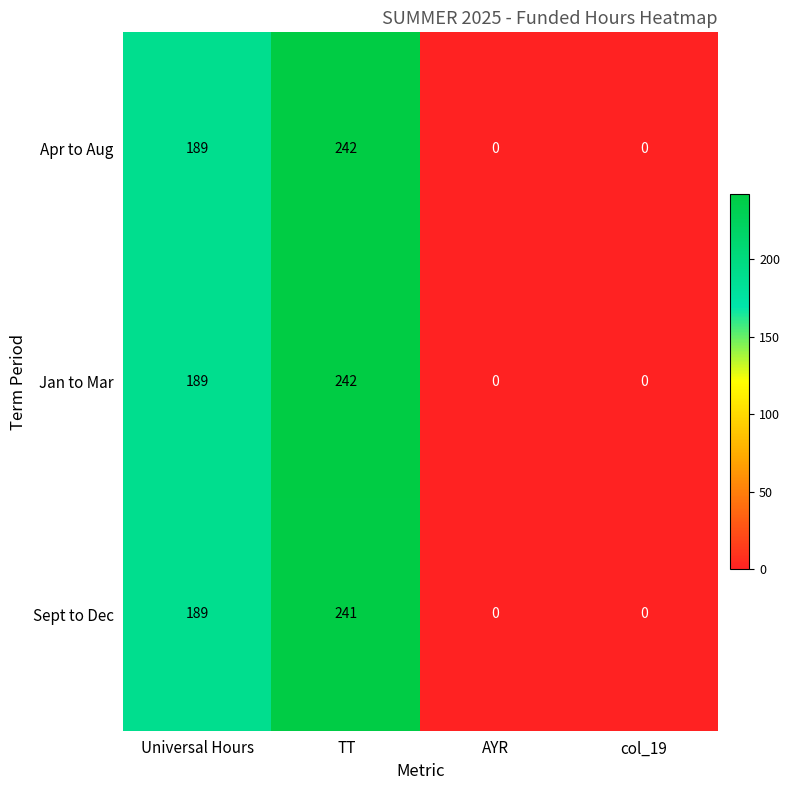

What is the difference between the Sept to Dec values at TT and Universal Hours?

52